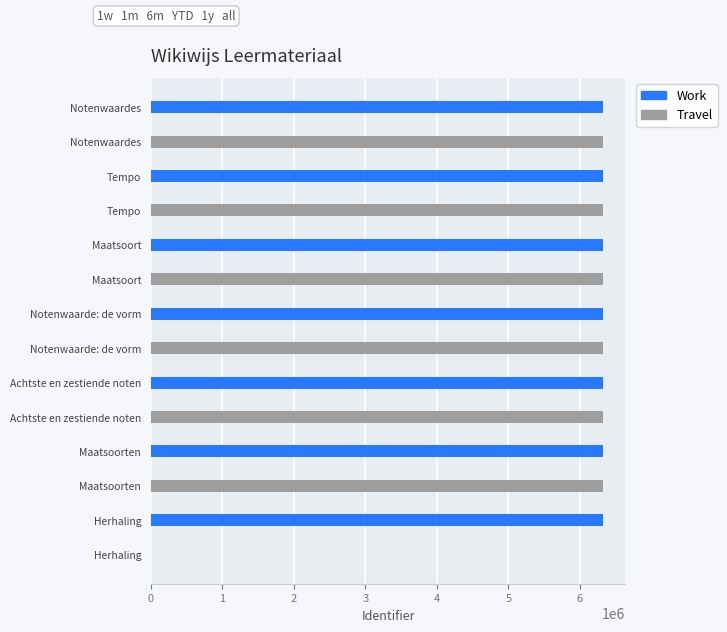

Are the bars horizontal?

Yes